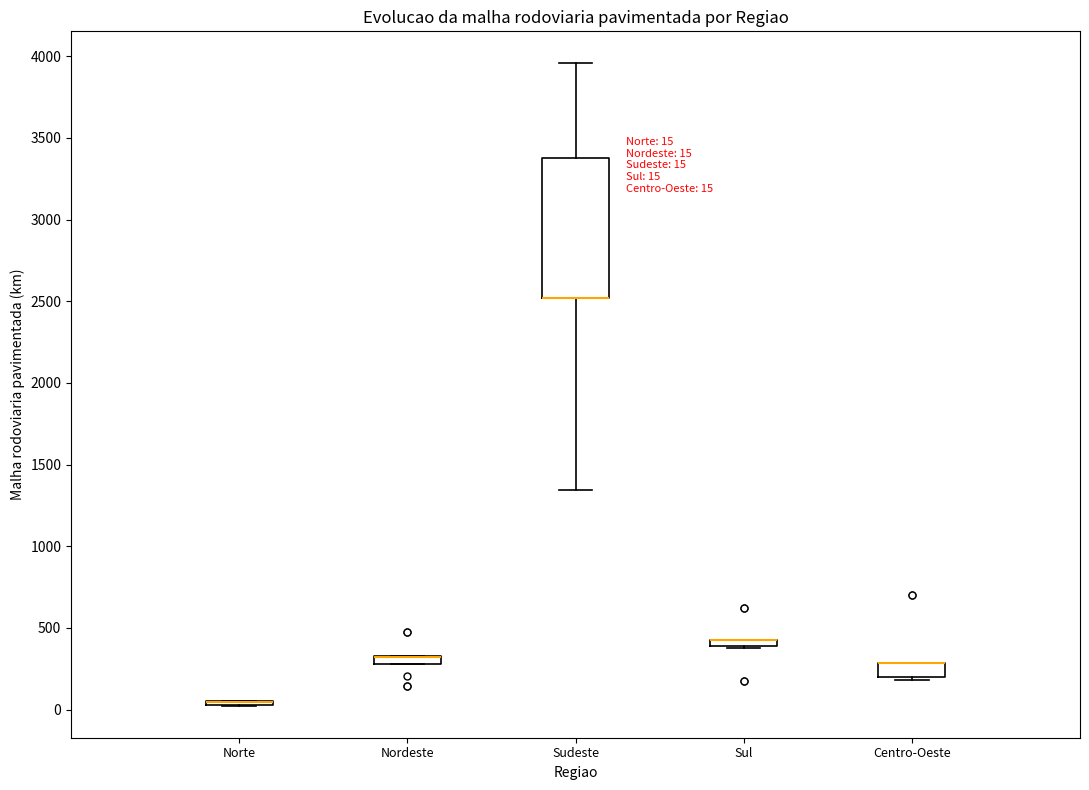

Which box is the tallest, from its lower edge to its upper edge?

Sudeste